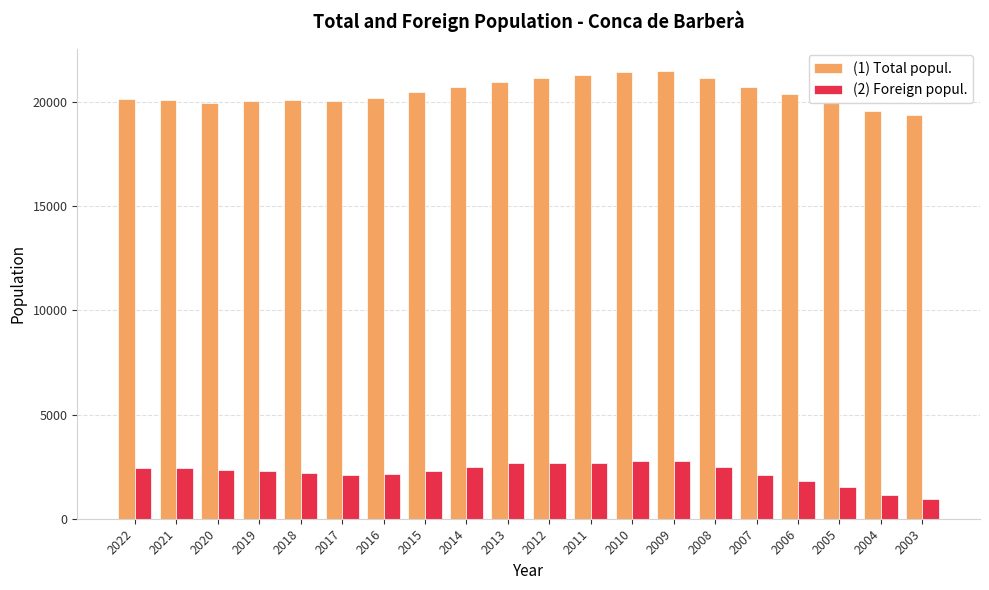

What is the average value of the (1) Total popul. series?

20476